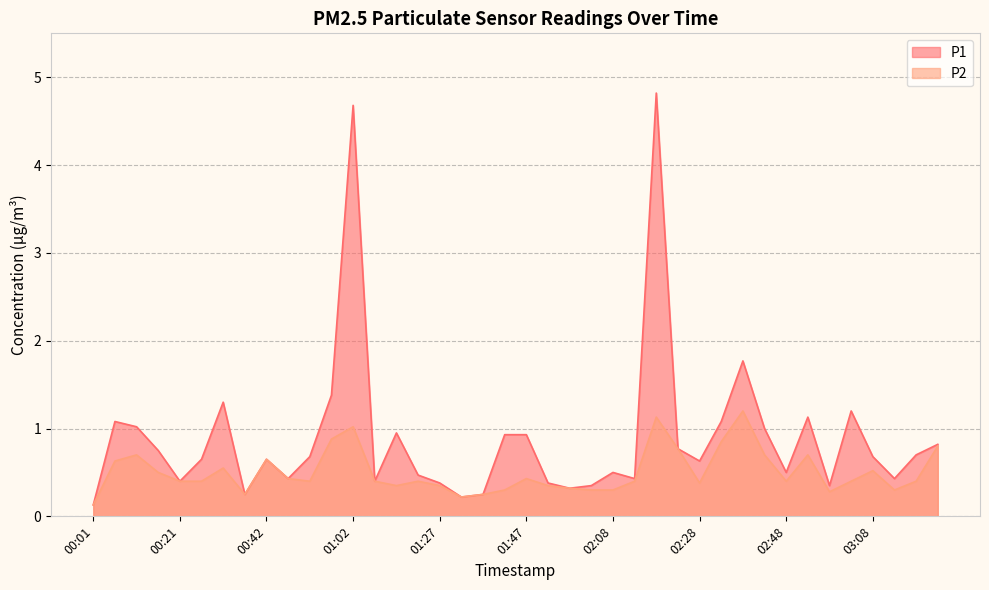

True or false: P1 and P2 cross at least once.

False